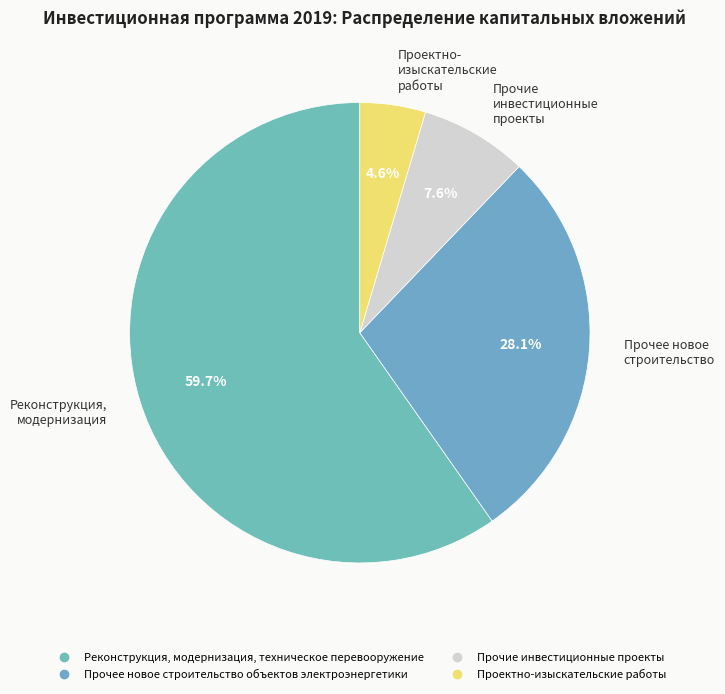

How many segments does this pie chart have?

4